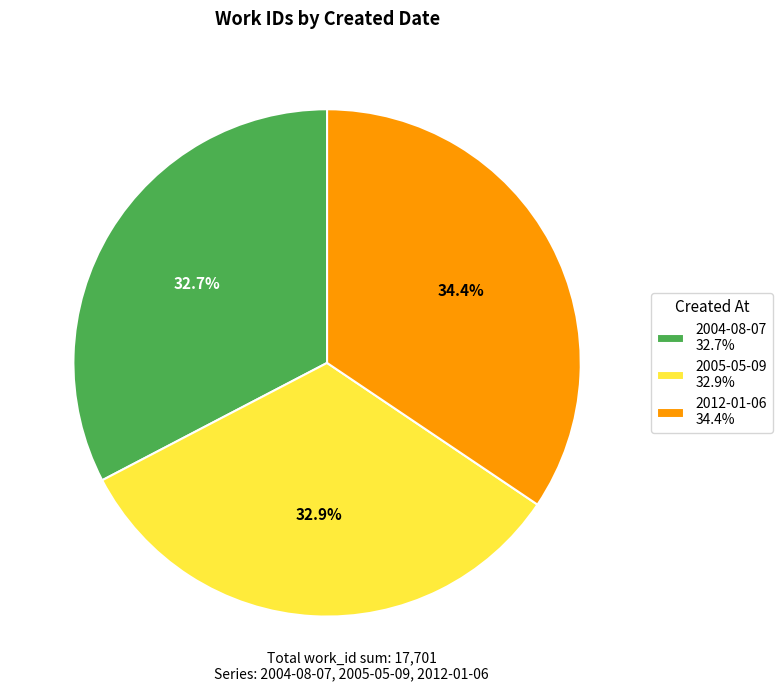

True or false: 2012-01-06 accounts for 34% of the total.

True